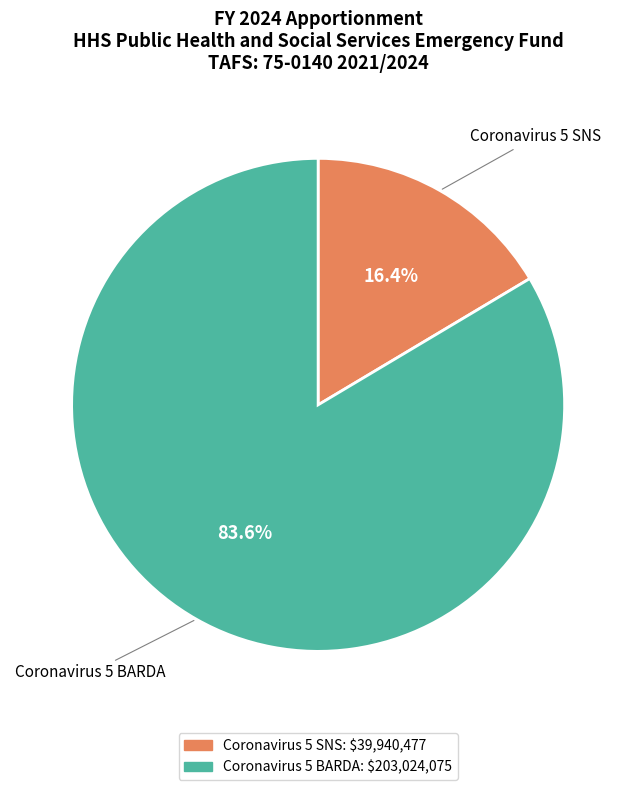

Does Coronavirus 5 SNS represent more than half of the total?

No